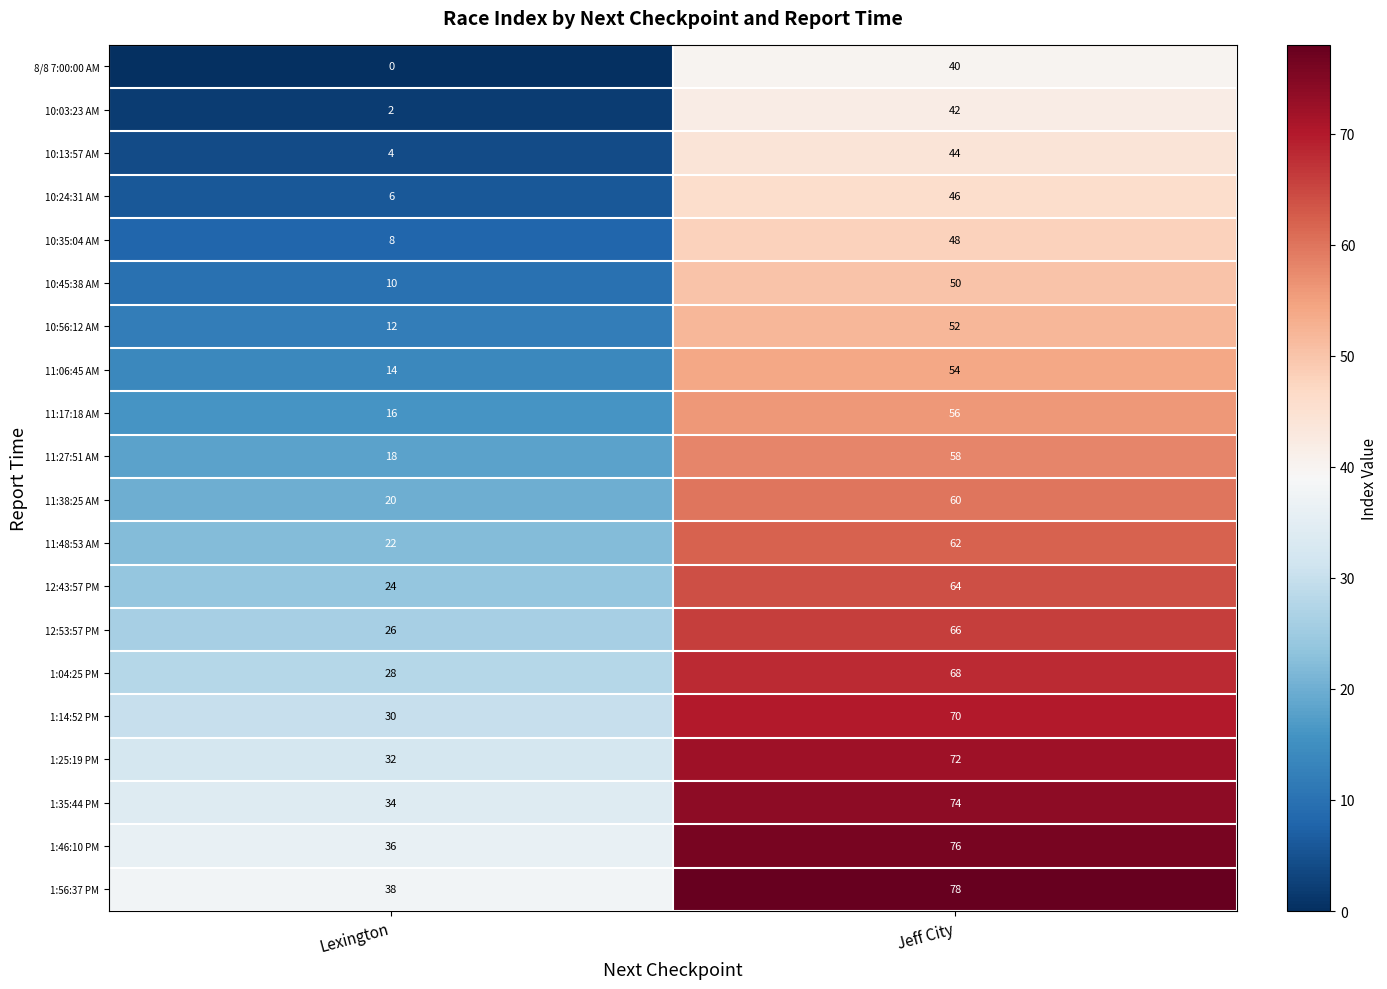

How many data points does each series have?

2